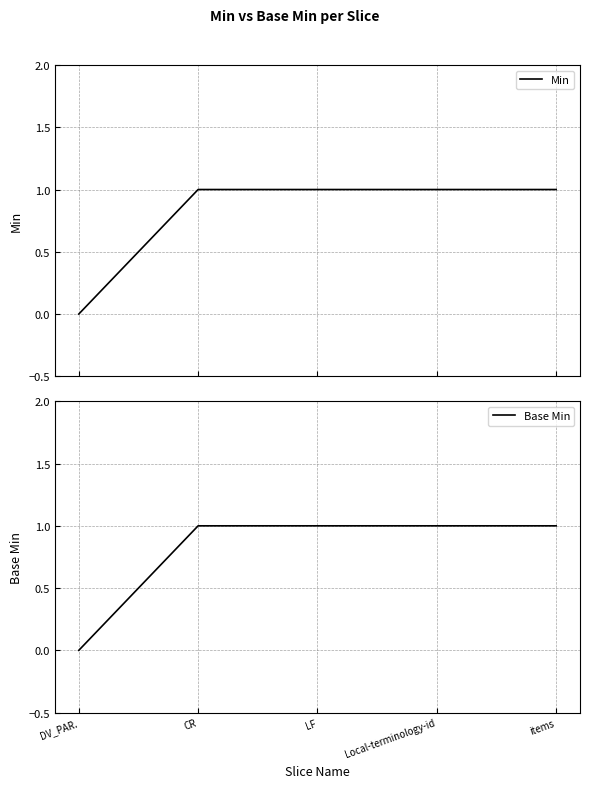

Reading left to right, extract all data points from this chart.

Min: DV_PAR.=0	CR=1	LF=1	Local-terminology-id=1	items=1
Base Min: DV_PAR.=0	CR=1	LF=1	Local-terminology-id=1	items=1